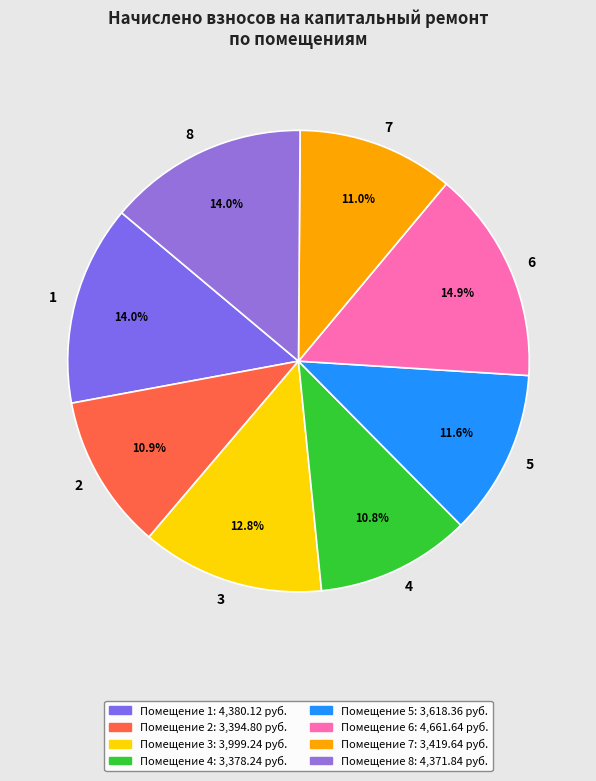

Which category has the biggest portion of the pie?

6